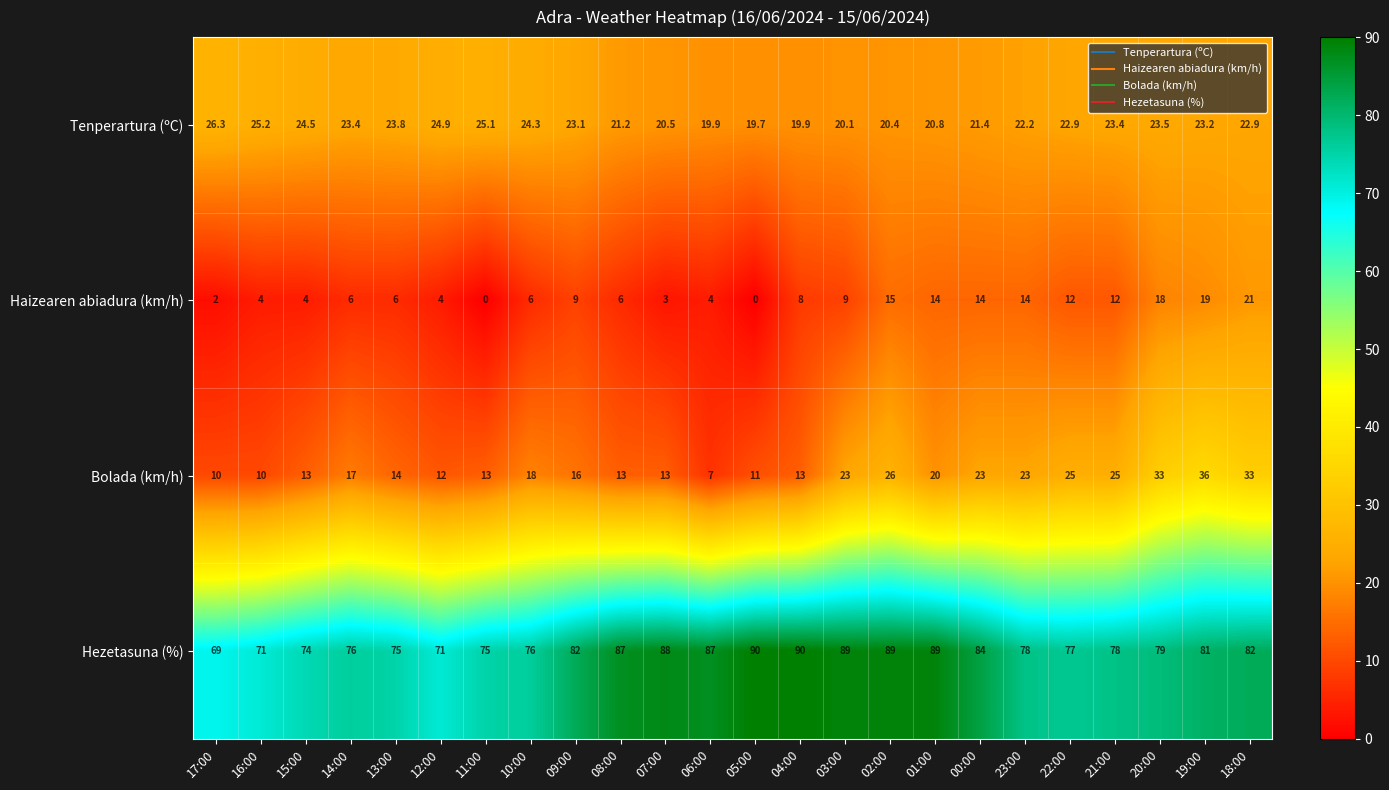

What is the average value of the Haizearen abiadura (km/h) series?

8.8